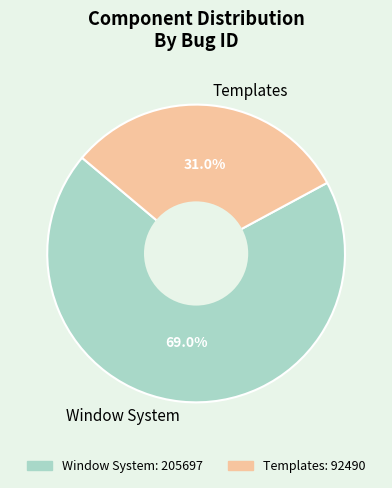

Combined, what portion of the pie is Window System and Templates?

100.0%